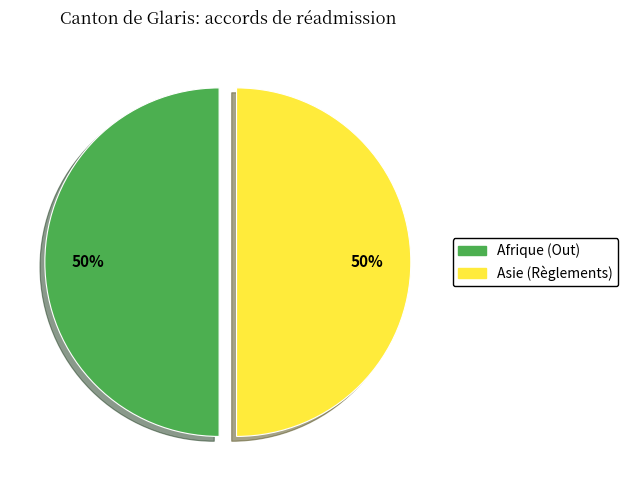

To the nearest percent, what is the average slice percentage?

50%